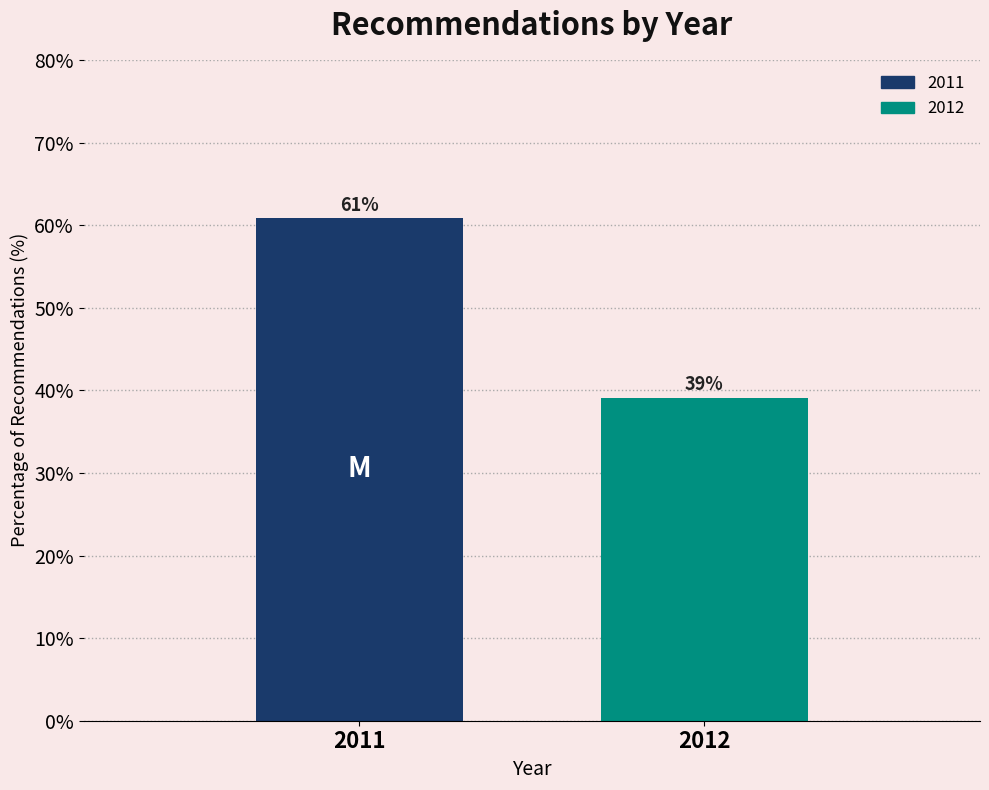

Approximately how many times larger is the value at 2011 compared to 2012?

1.6